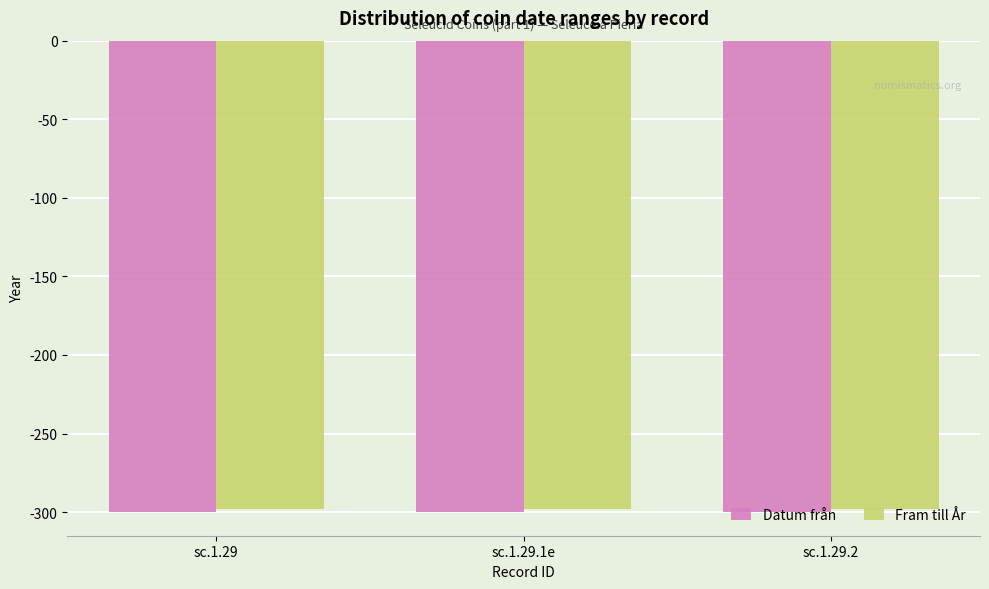

Count the number of data series in this chart.

2